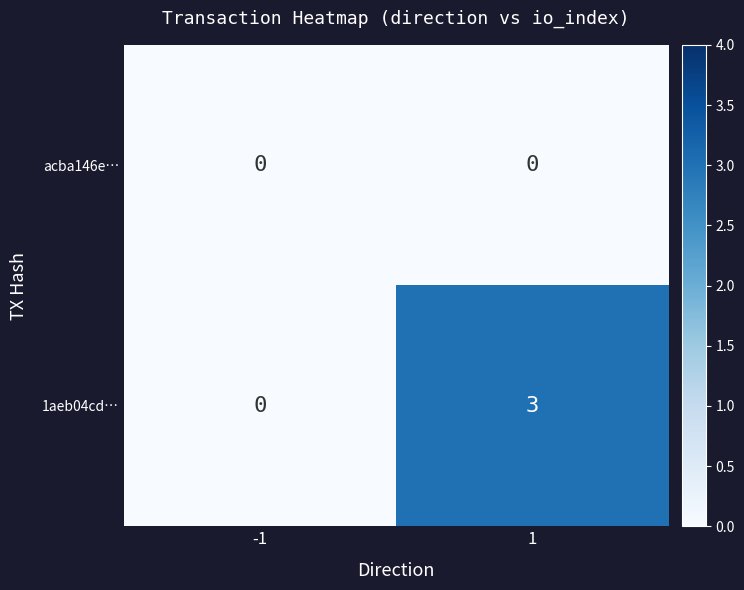

Reading left to right, transcribe all the data shown in this chart.

acba146e…: 0	0
1aeb04cd…: 0	3